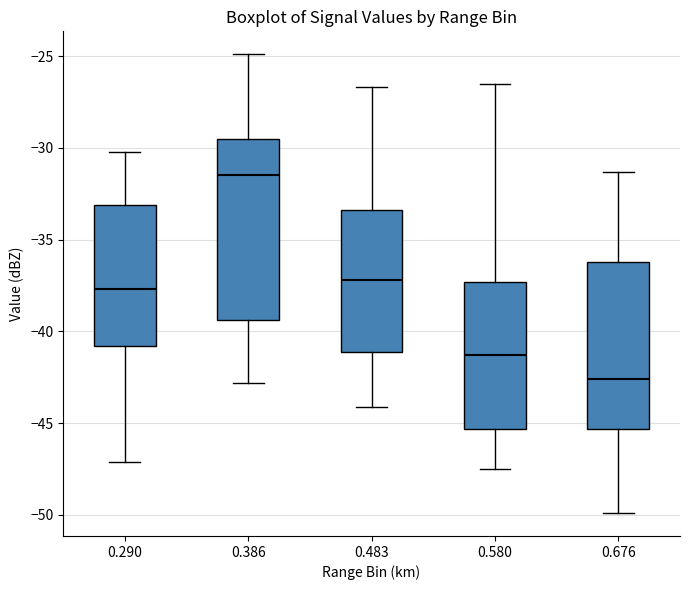

Which box's median line is the lowest?

0.676